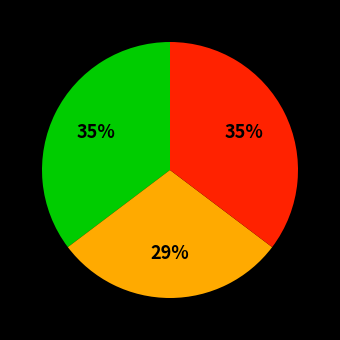

Is there a majority slice in this chart?

No